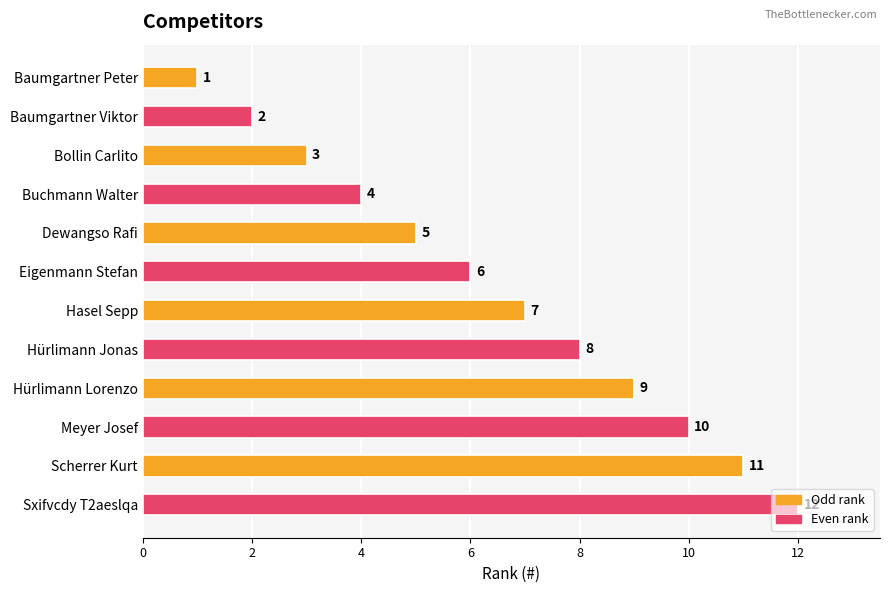

What value does the data have at Eigenmann Stefan, to the nearest 5?

5